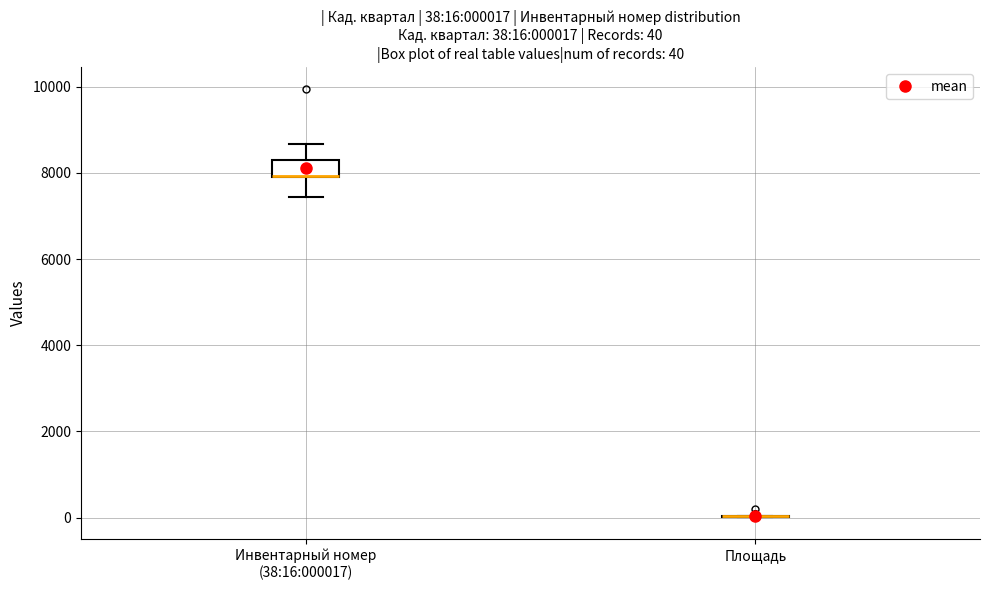

Comparing the boxes themselves (not the whiskers), which one is the tallest?

Инвентарный номер (38:16:000017)